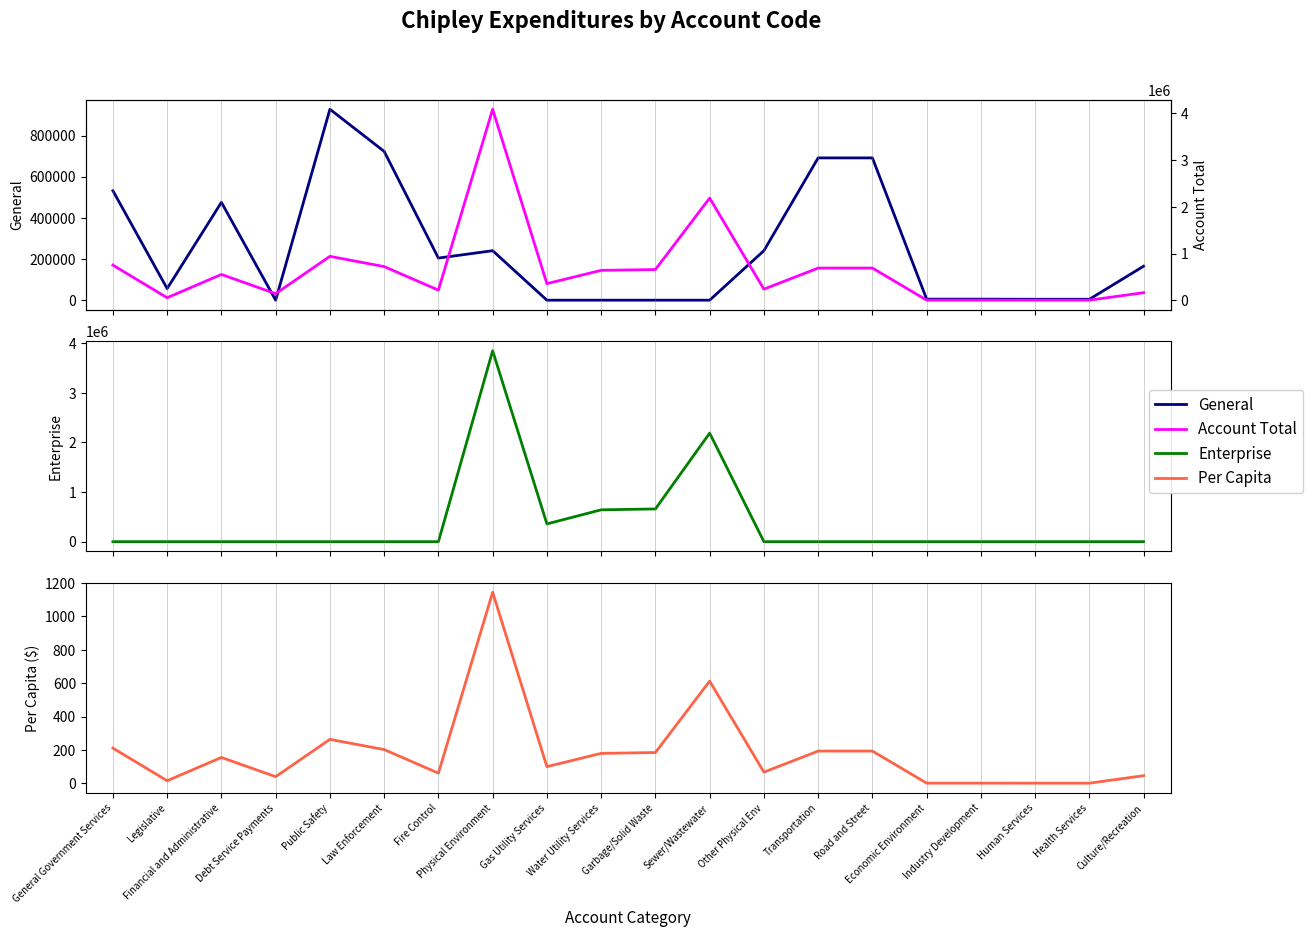

Between Physical Environment and Gas Utility Services, which is larger?

Physical Environment